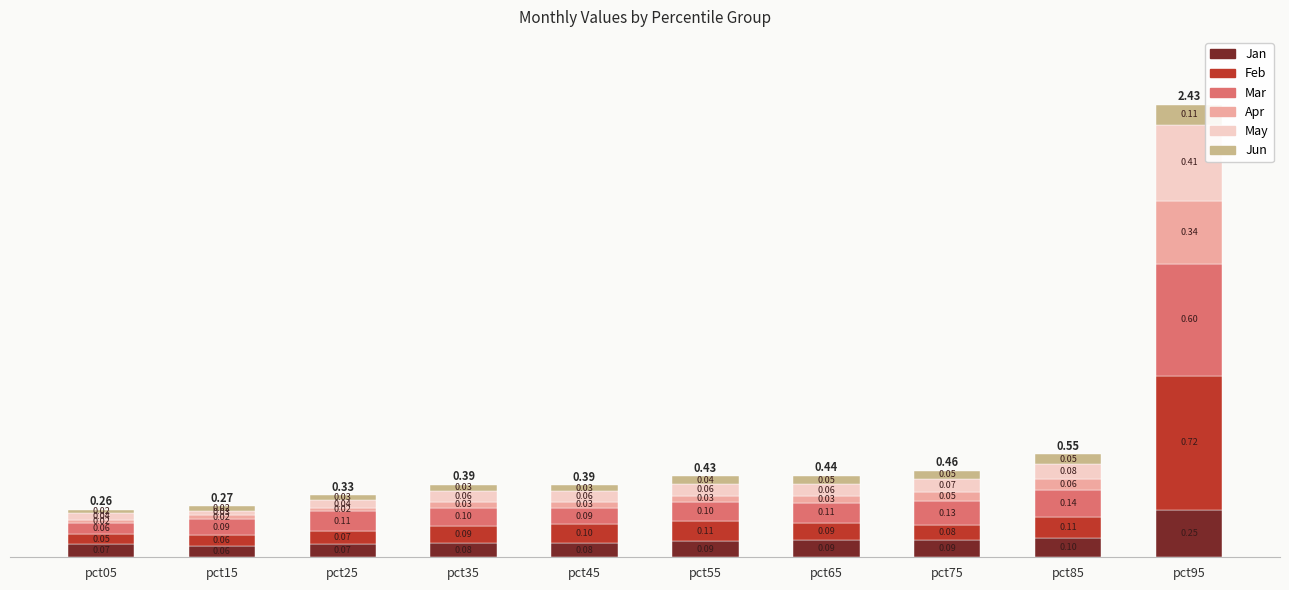

What are all the series names shown in the legend?

Jan, Feb, Mar, Apr, May, Jun